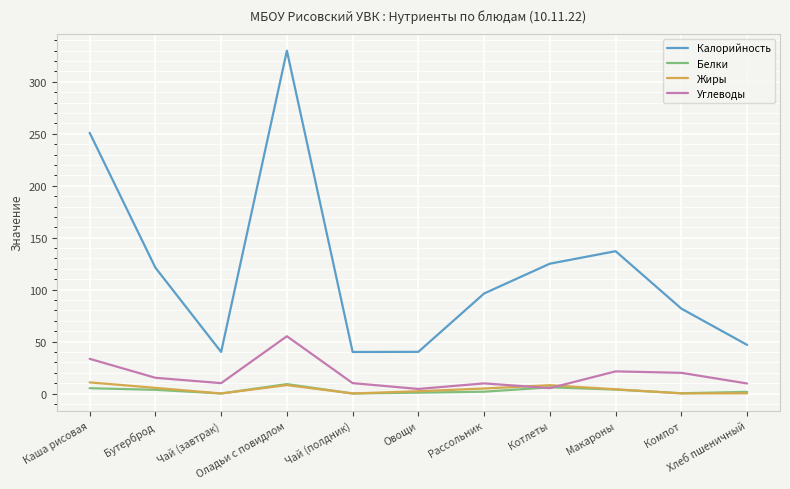

Which series has the largest total across all categories?

Калорийность